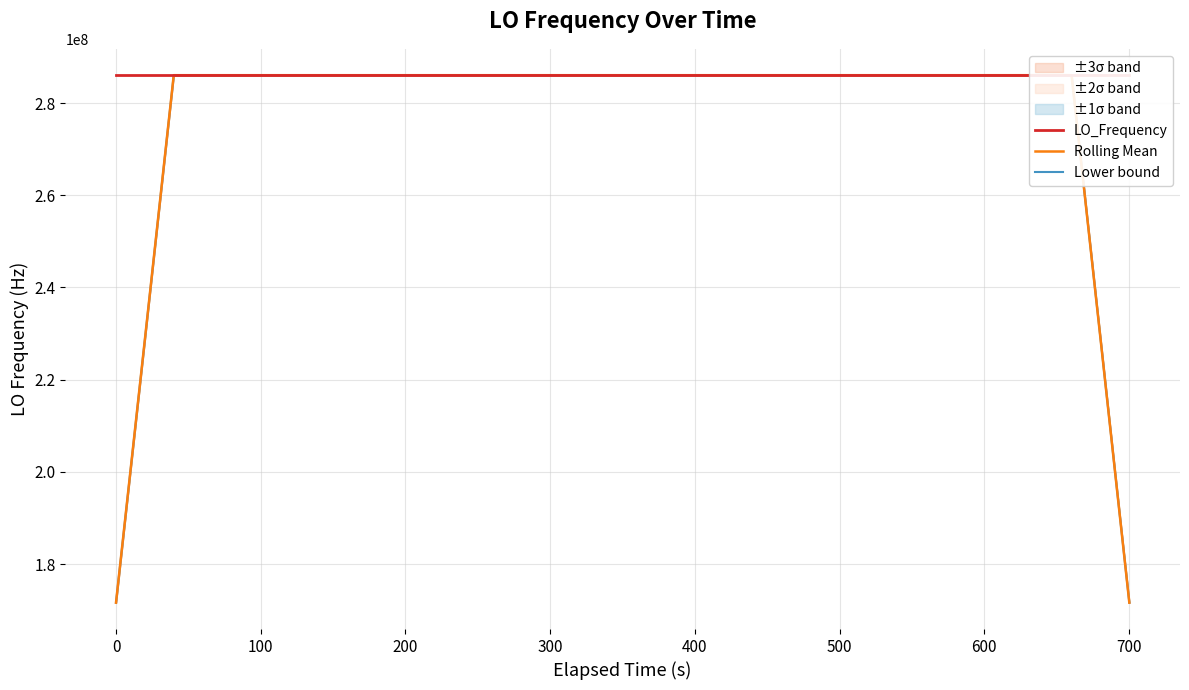

Reading left to right, transcribe all the data shown in this chart.

LO_Frequency: 286047002.7	286046996.8	286046997.2	286047002.0	286046999.8	286046999.9	286047000.8	286046996.8	286046998.8	286046998.8	286047005.7	286047004.3	286046996.4	286047001.9	286046997.5	286047003.4	286046999.1	286046993.4	286047007.3	286047000.3	286047005.7	286046996.4	286046996.4	286047003.6	286047003.6	286046995.6	286047003.0	286046996.6	286047000.1	286046995.7	286047001.4	286047005.9	286046995.6	286046998.8	286046997.2	286047006.8	286046998.4	286046998.4	286047004.0	286046994.9
Rolling Mean: 171628199.3	228837599.7	286046999.7	286046999.1	286046999.9	286046999.9	286046999.2	286046999.0	286047000.2	286047000.9	286047000.8	286047001.4	286047001.2	286047000.7	286046999.7	286046999.1	286047000.1	286047000.7	286047001.2	286047000.6	286047001.2	286047000.5	286047001.1	286046999.1	286047000.4	286047000.5	286046999.8	286046998.2	286046999.4	286046999.9	286046999.7	286046999.5	286046999.8	286047000.9	286046999.4	286046999.9	286047001.0	286047000.5	228837599.1	171628199.5
Lower bound: 171628187.3	228837588.7	286046989.4	286046988.2	286046989.6	286046990.0	286046986.3	286046985.3	286046986.0	286046986.7	286046986.0	286046985.8	286046985.5	286046982.5	286046978.5	286046978.2	286046979.3	286046979.6	286046980.1	286046979.1	286046979.7	286046978.0	286046978.4	286046978.5	286046982.8	286046981.7	286046983.5	286046979.9	286046980.6	286046982.1	286046982.9	286046980.1	286046980.9	286046982.5	286046979.9	286046980.0	286046980.1	286046981.3	228837580.0	171628178.9